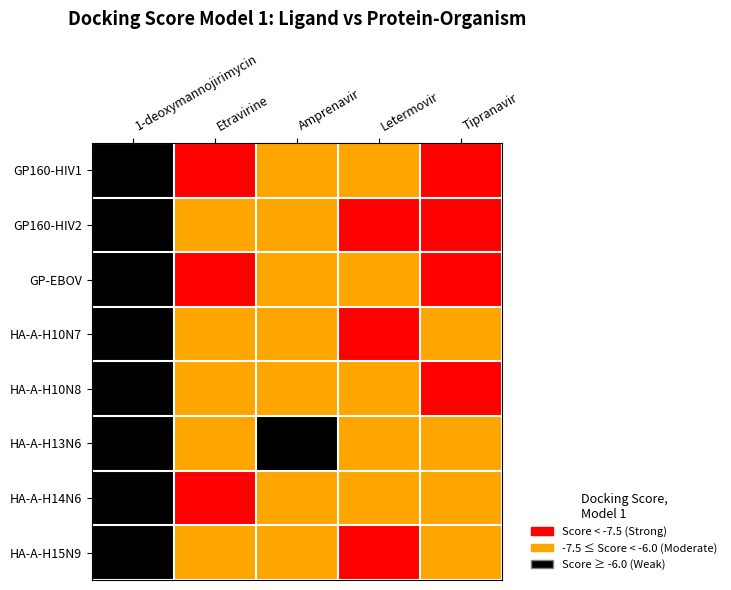

List the series in order of their peak value, lowest first.

Letermovir, Tipranavir, Etravirine, 1-deoxymannojirimycin, Amprenavir